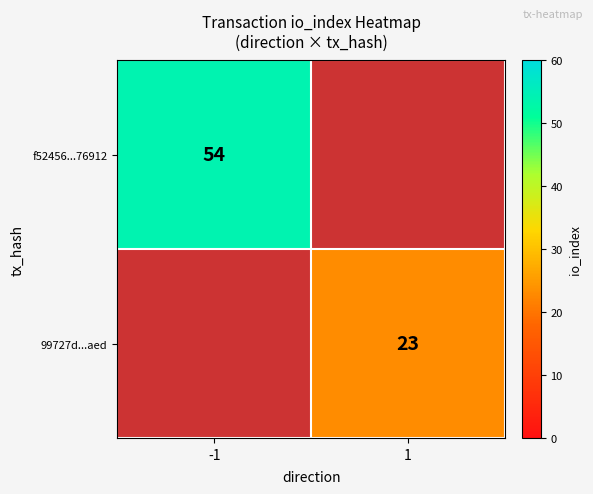

The 99727d...aed series shows 35.3 at 1. True or false?

False